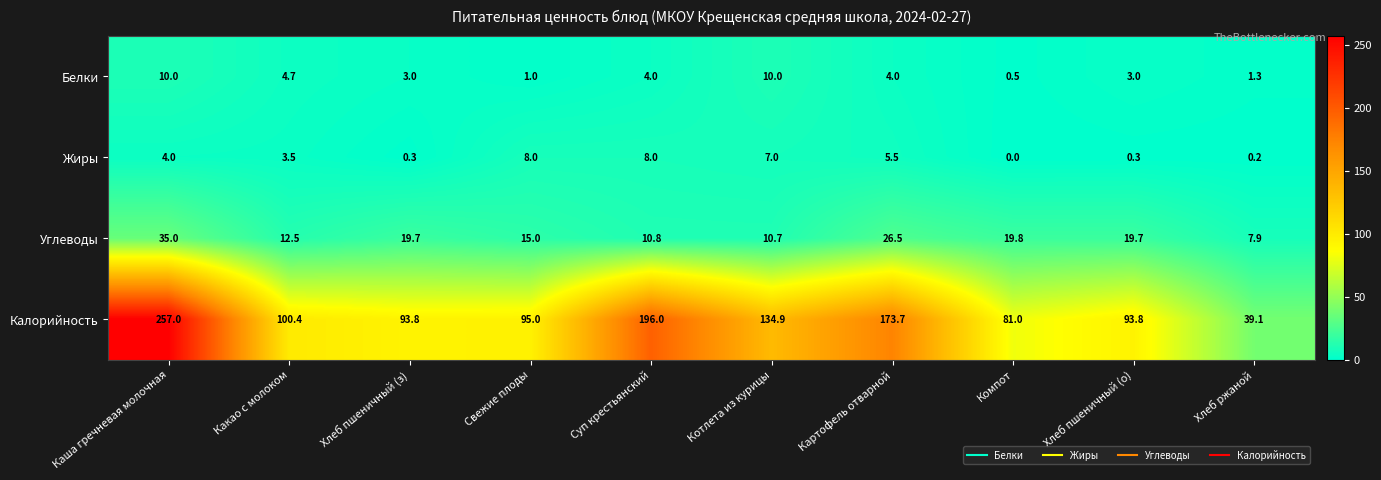

The Углеводы series shows 14.0 at Хлеб ржаной. True or false?

False